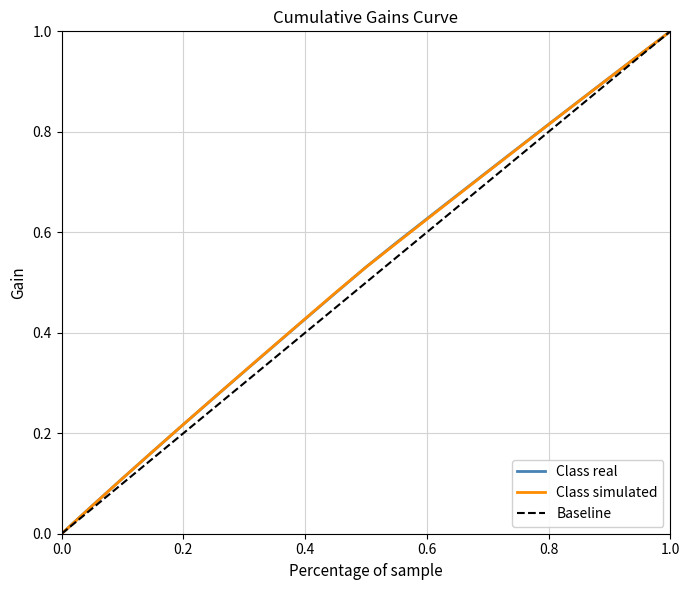

What are all the series names shown in the legend?

Class real, Class simulated, Baseline